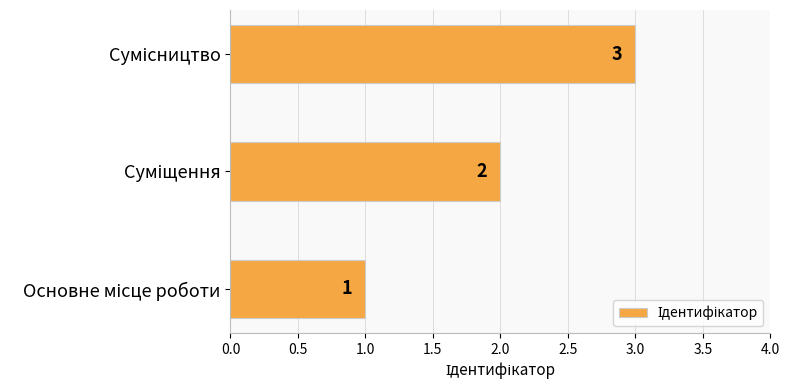

What is the sum of all values?

6